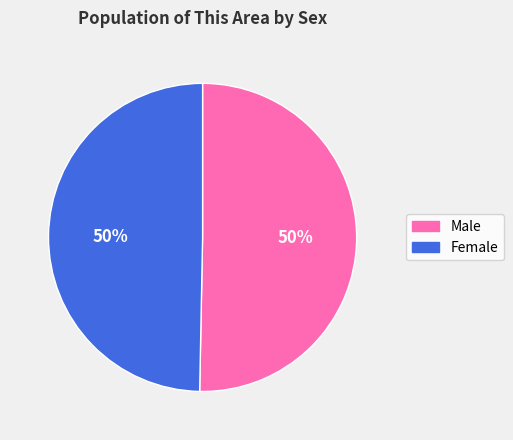

What is the ratio of the value at Male to the value at Female?

1.0